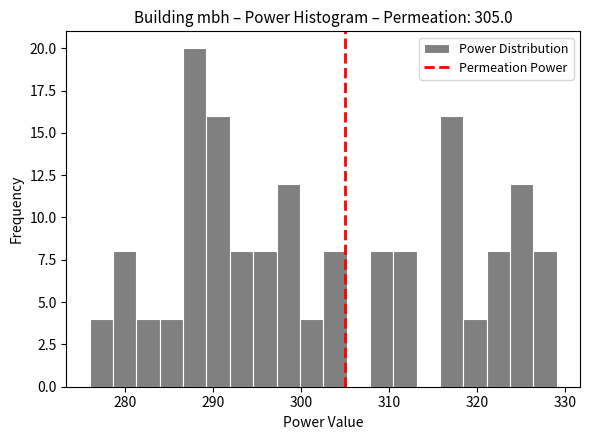

Read against the x-axis, roughly where is the centre of the tallest bar?

288